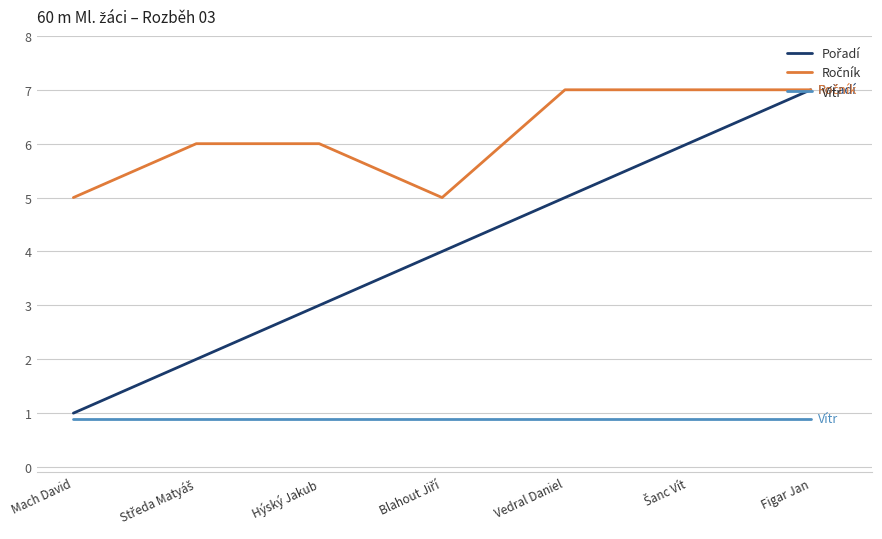

What is the spread (max minus min) of values at Hýský Jakub?

5.1